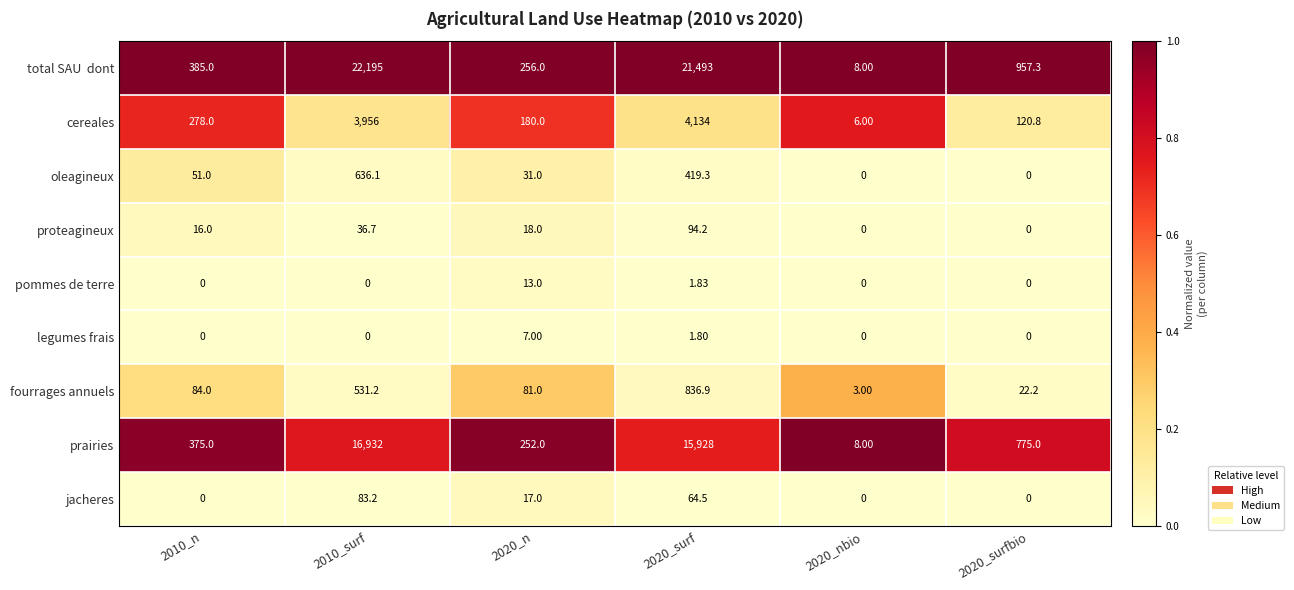

Is the value of legumes frais at 2020_n greater than the value of fourrages annuels at 2020_n?

No